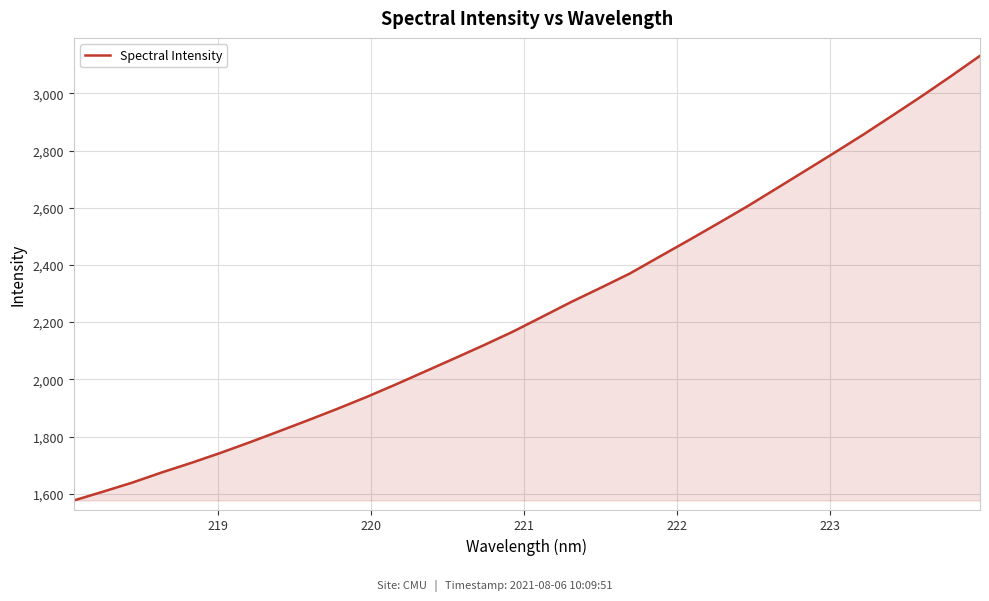

What is the minimum value shown in the chart?

1576.2